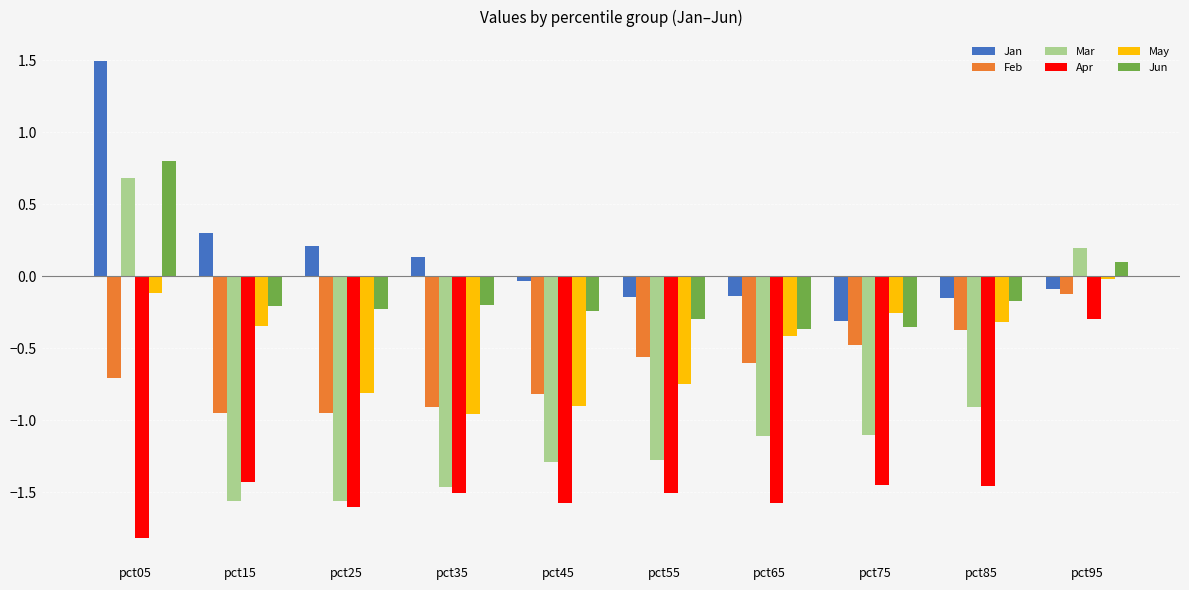

The value of Mar at pct65 is -0.7. True or false?

False